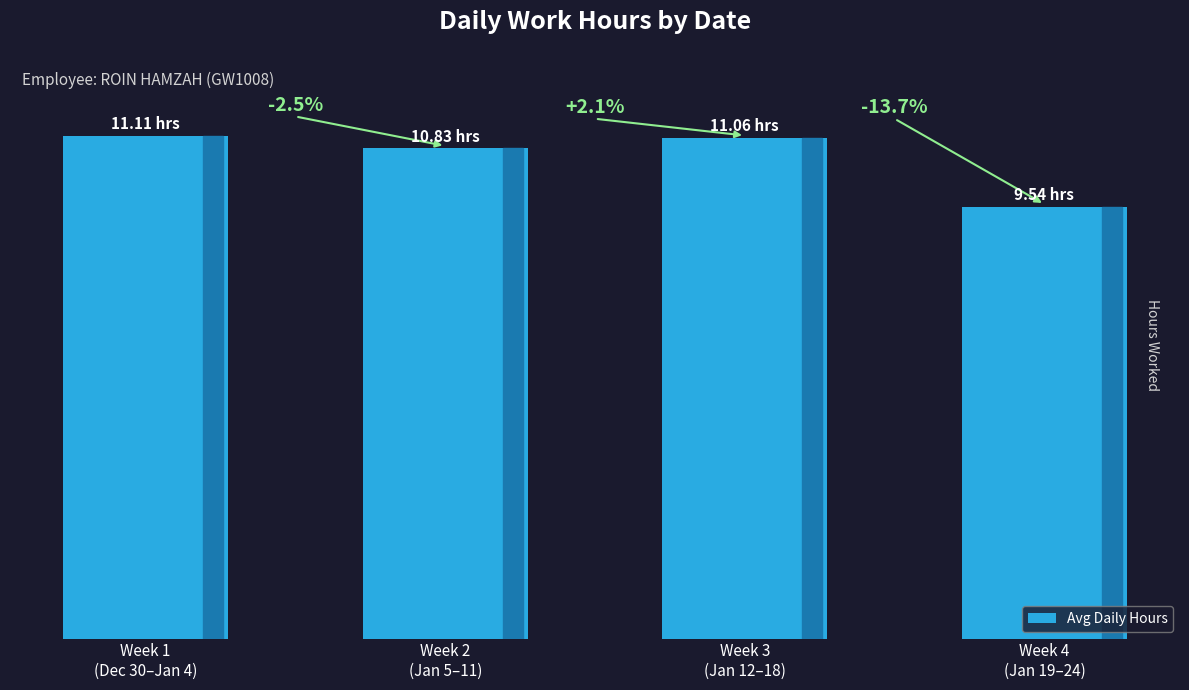

Which category has the highest value across all series?

Week 1
(Dec 30–Jan 4)